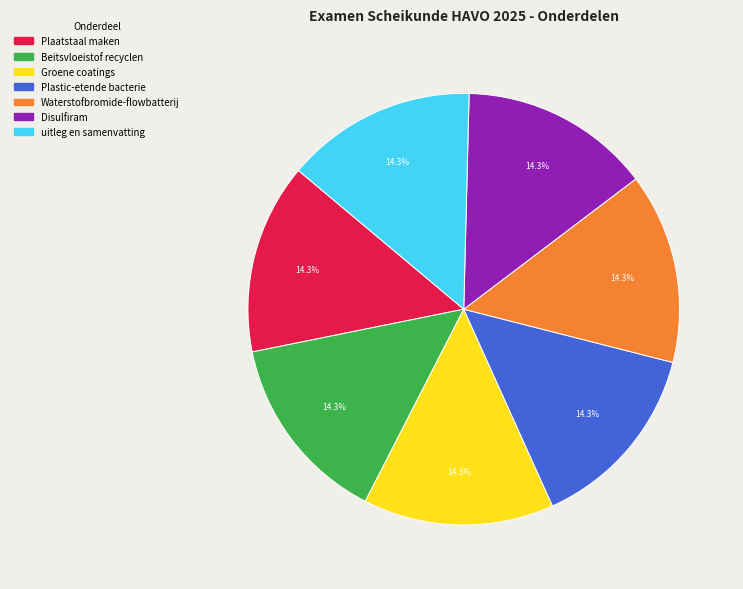

True or false: Waterstofbromide-flowbatterij accounts for 26% of the total.

False